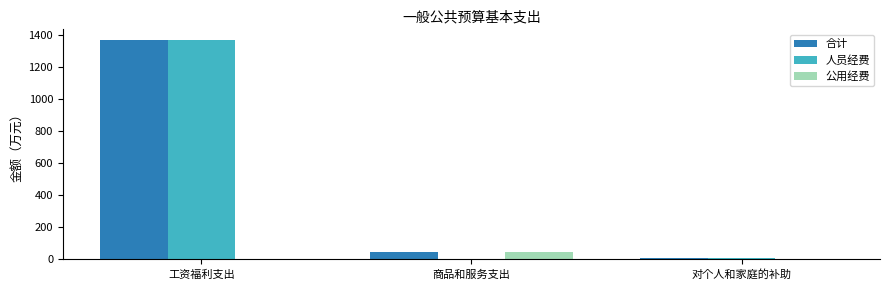

True or false: 合计 has a value of 1369.8 at 工资福利支出.

True